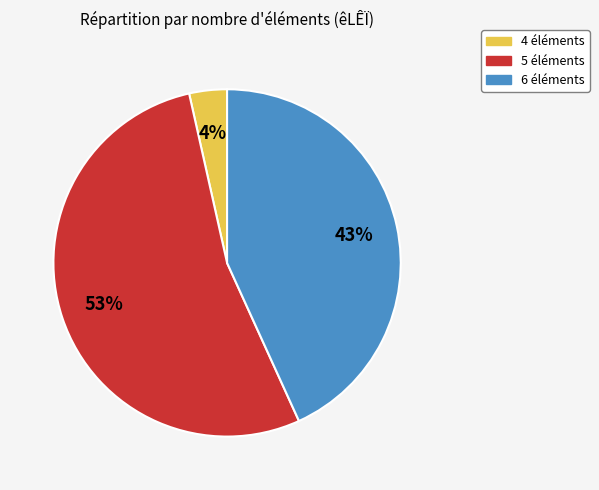

Is there any slice that represents more than half of the pie?

Yes